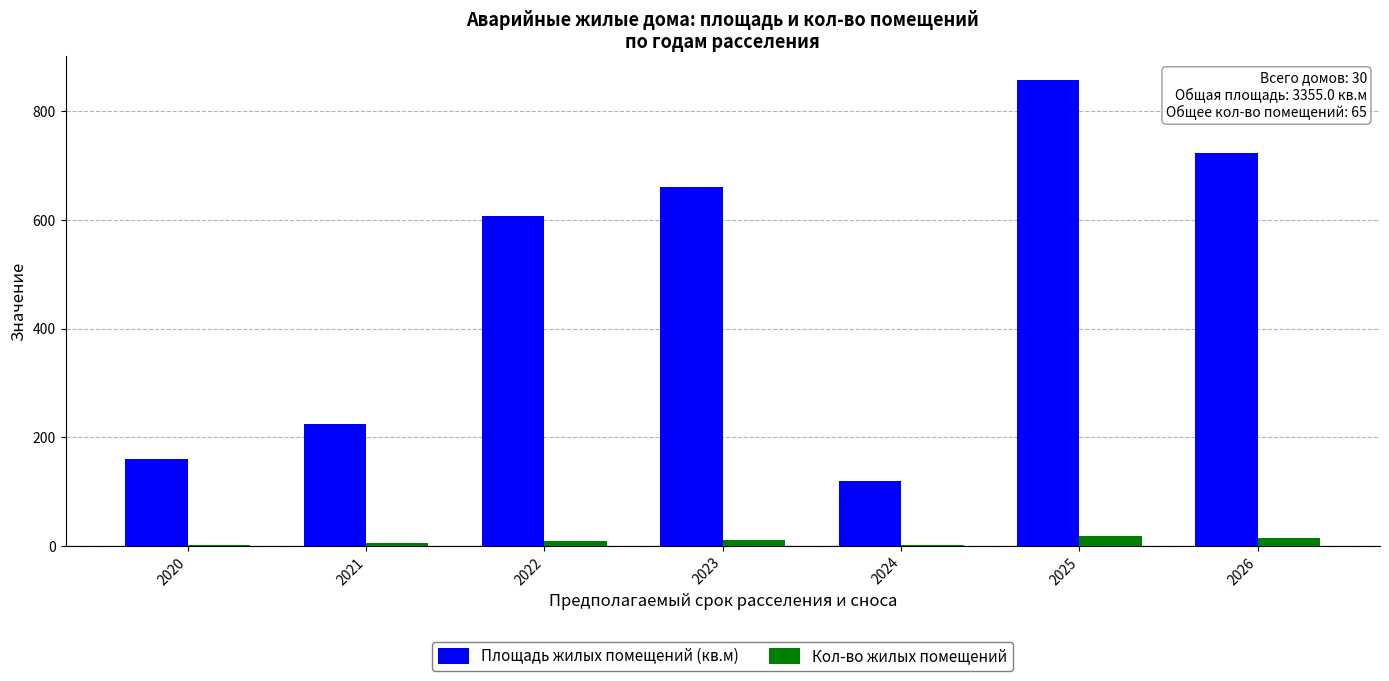

The value of Площадь жилых помещений (кв.м) at 2023 is 267.0. True or false?

False